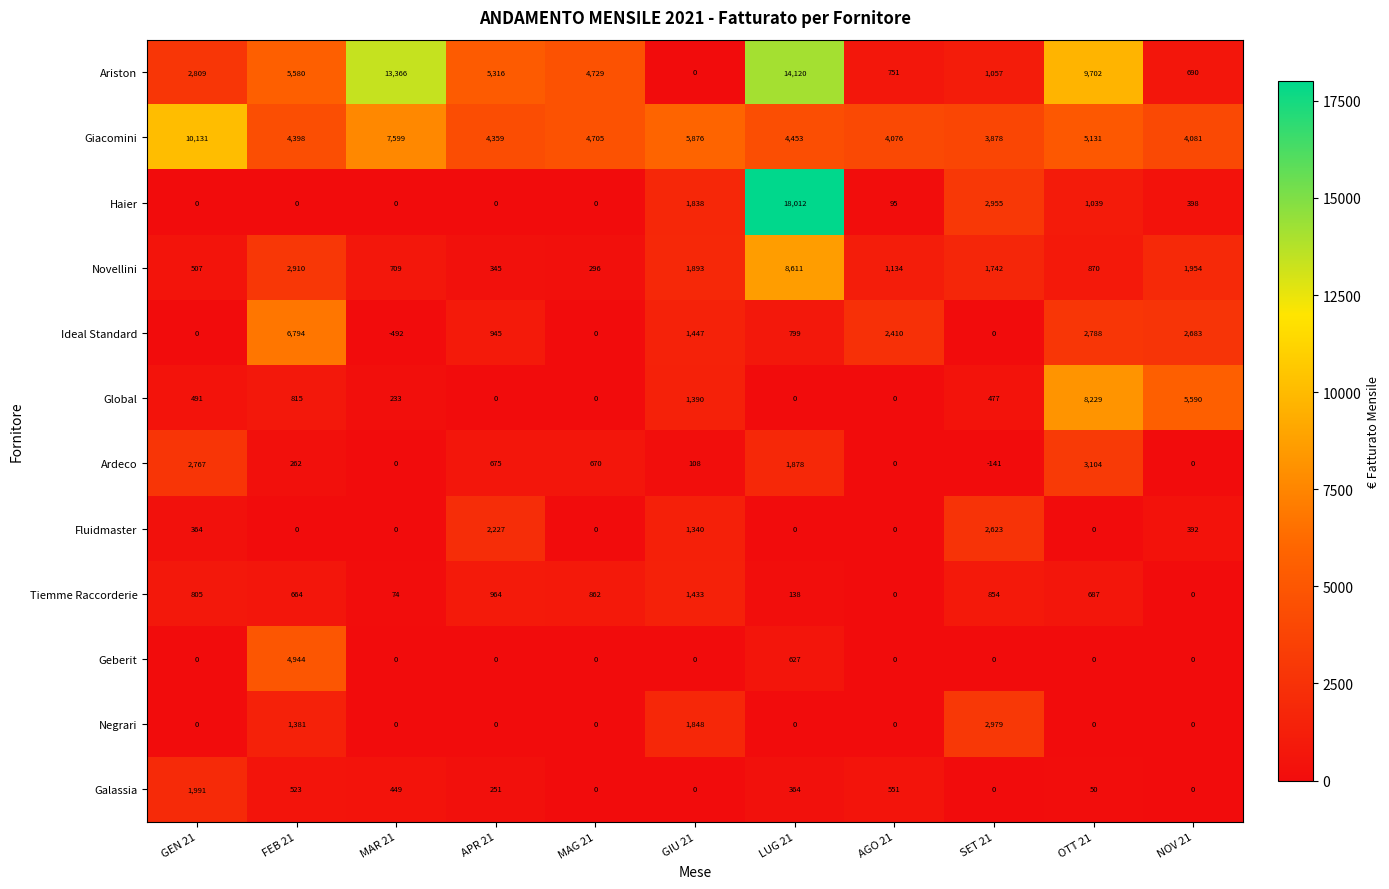

What is the difference between the Ideal Standard values at APR 21 and OTT 21?

1843